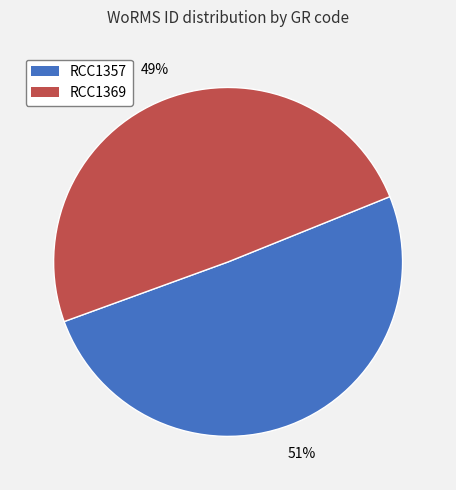

To the nearest percent, what is the combined percentage of RCC1369 and RCC1357?

100%